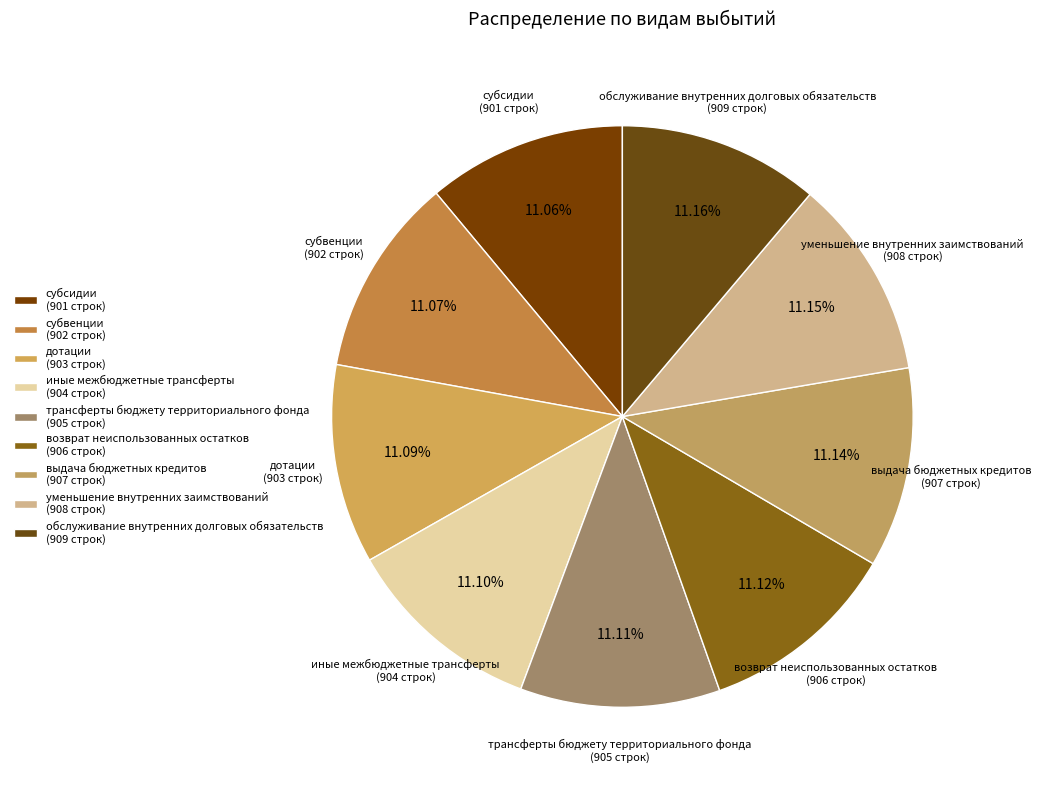

Approximately how many times larger is the value at возврат неиспользованных остатков (906 строк) compared to трансферты бюджету территориального фонда (905 строк)?

1.0